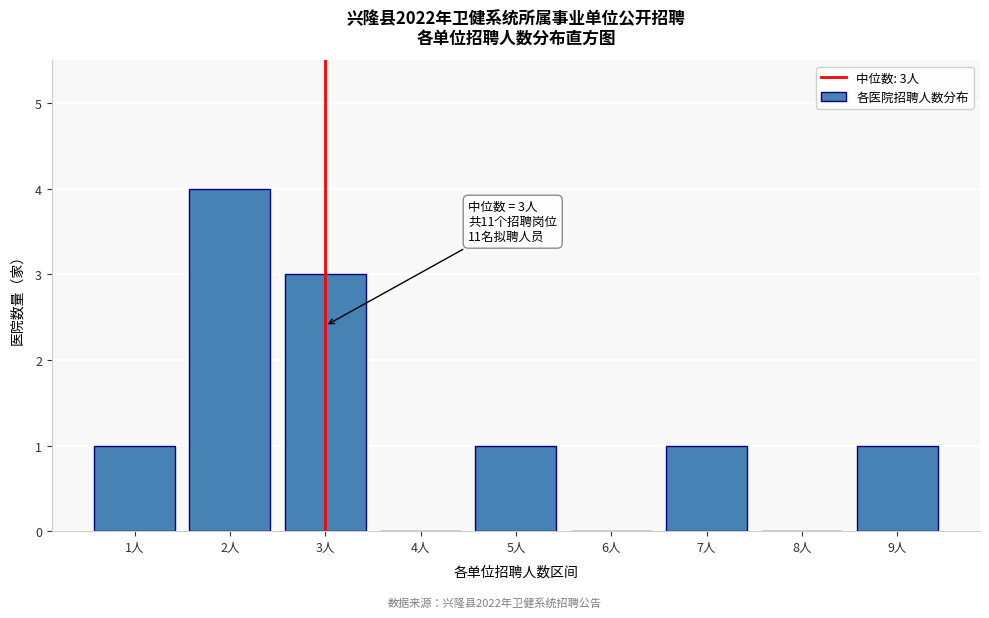

Reading left to right, what are all the values shown in this chart?

1人=1	2人=4	3人=3	4人=0	5人=1	6人=0	7人=1	8人=0	9人=1